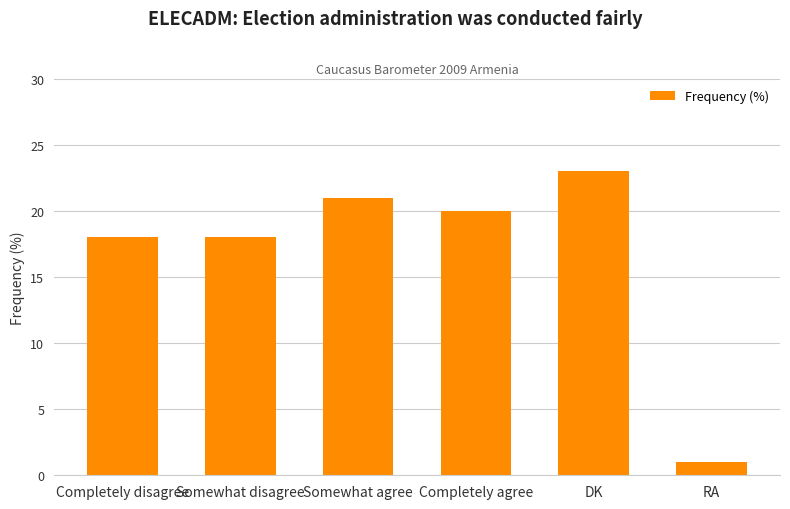

The chart shows a value of 7 at Completely disagree. True or false?

False